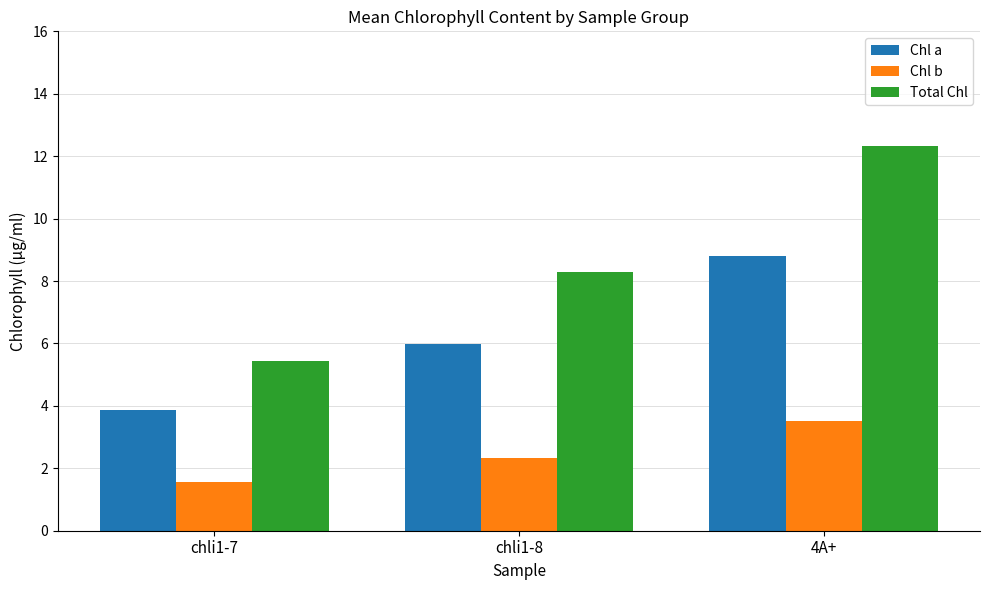

How many Chl a values are between 3 and 8?

2